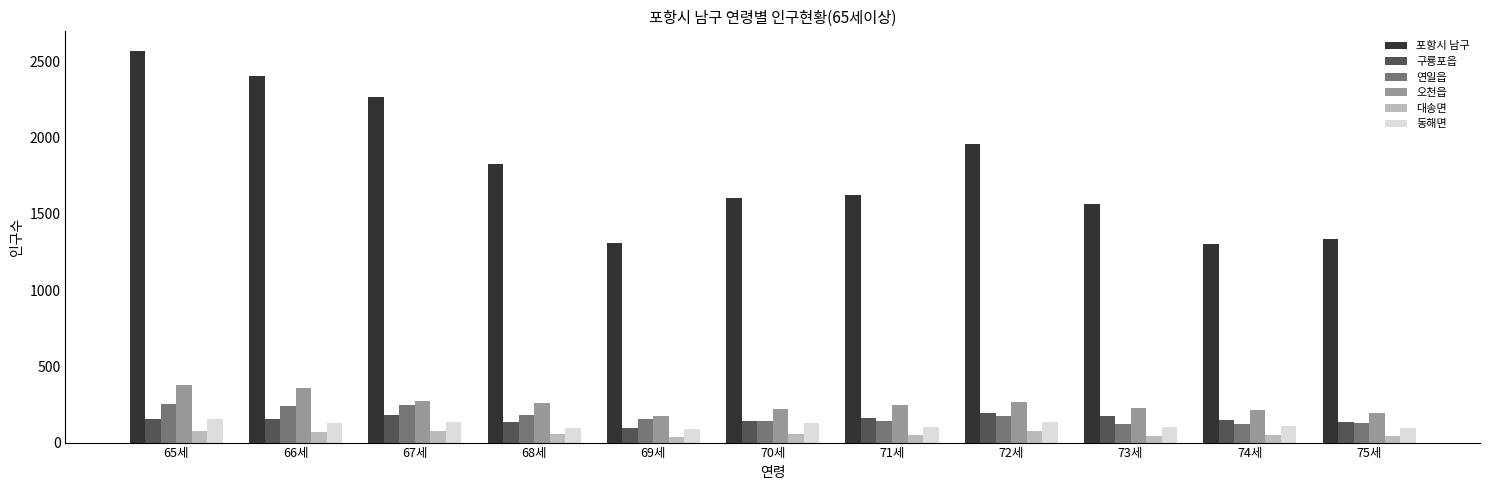

Are the bars grouped side by side (vs. stacked)?

Yes